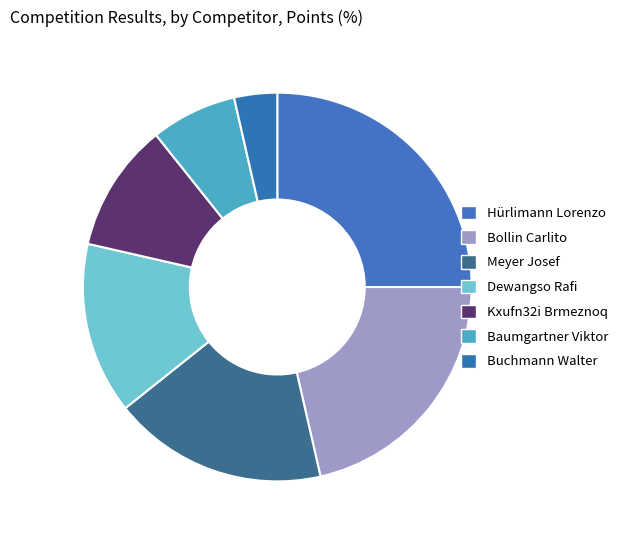

True or false: Hürlimann Lorenzo accounts for 25% of the total.

True